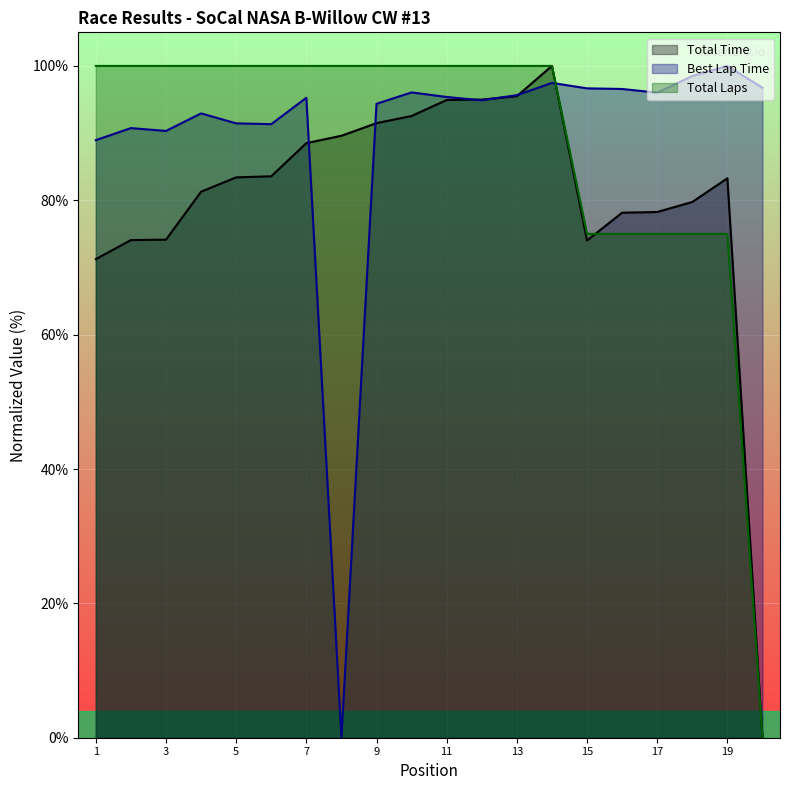

Between 15 and 19, which series saw the biggest shift?

Total Time